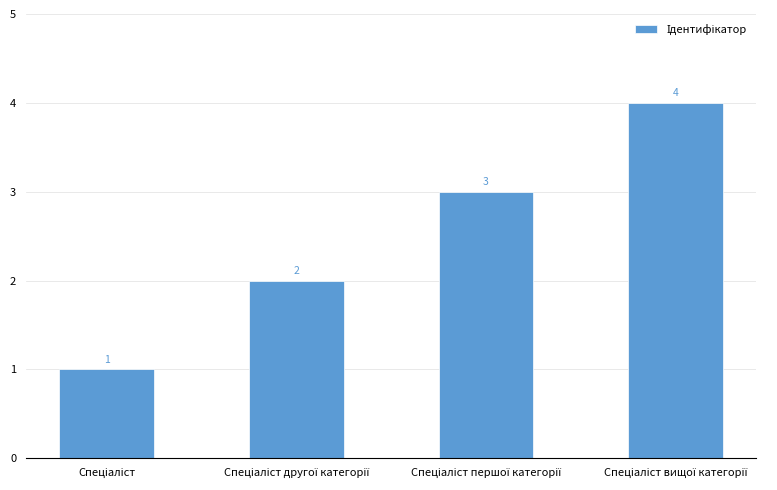

What is the sum of all values?

10